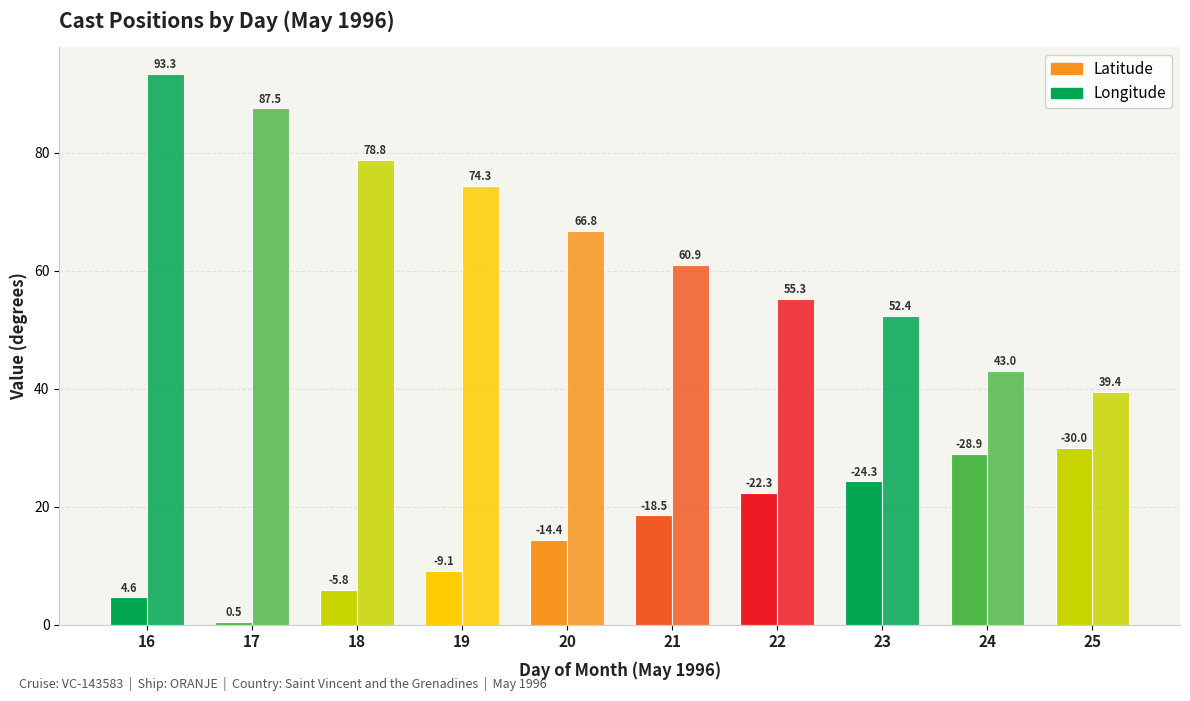

What is the value of the Latitude bar at the 2nd from the left?

0.5